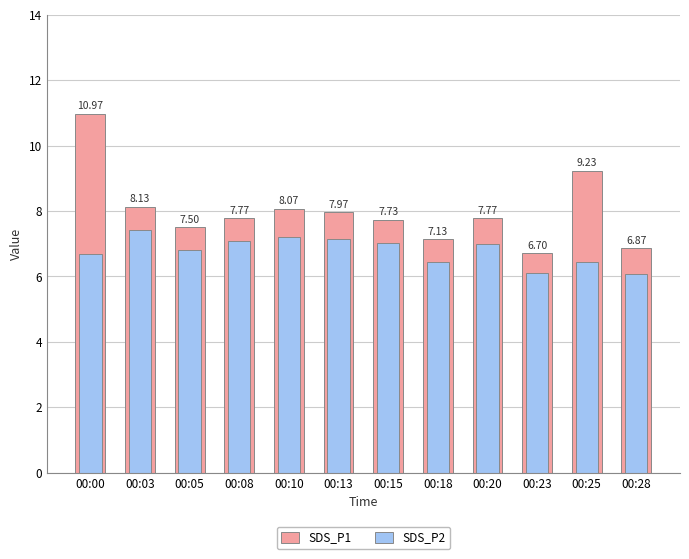

Which label corresponds to the smallest value in the chart?

00:28